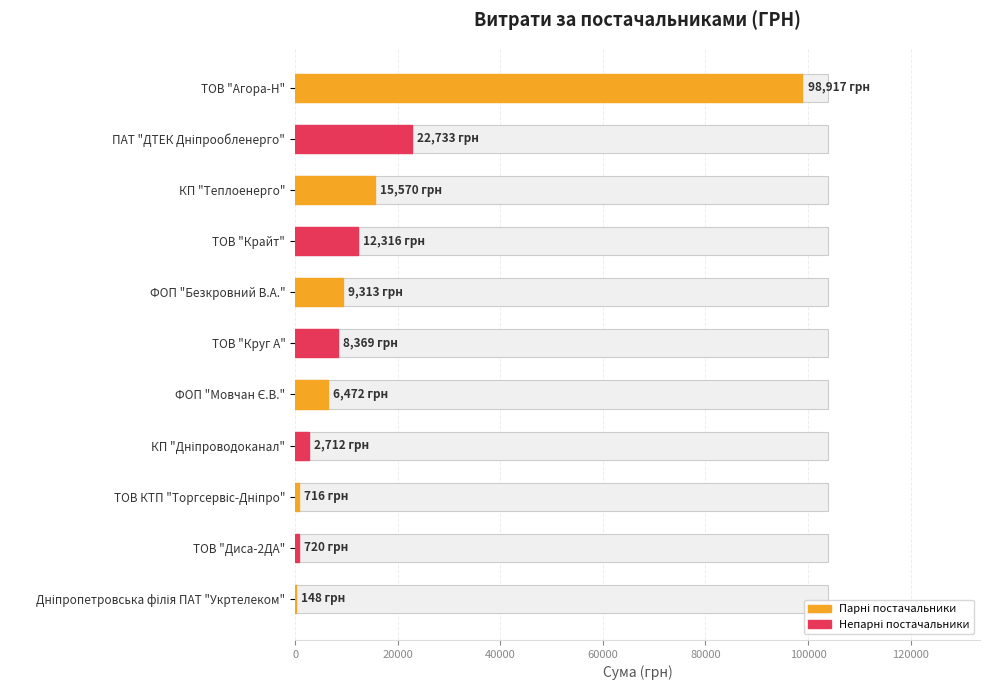

Does the chart contain stacked bars?

No